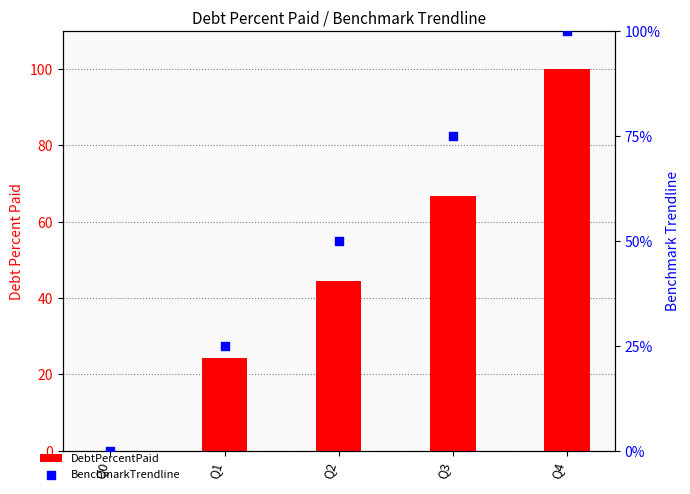

Which series has the largest total across all categories?

BenchmarkTrendline